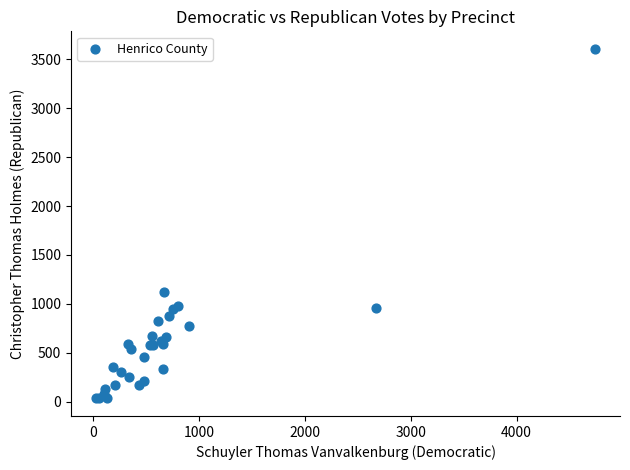

What Y value in the scatter plot is closest to 1819?

1125